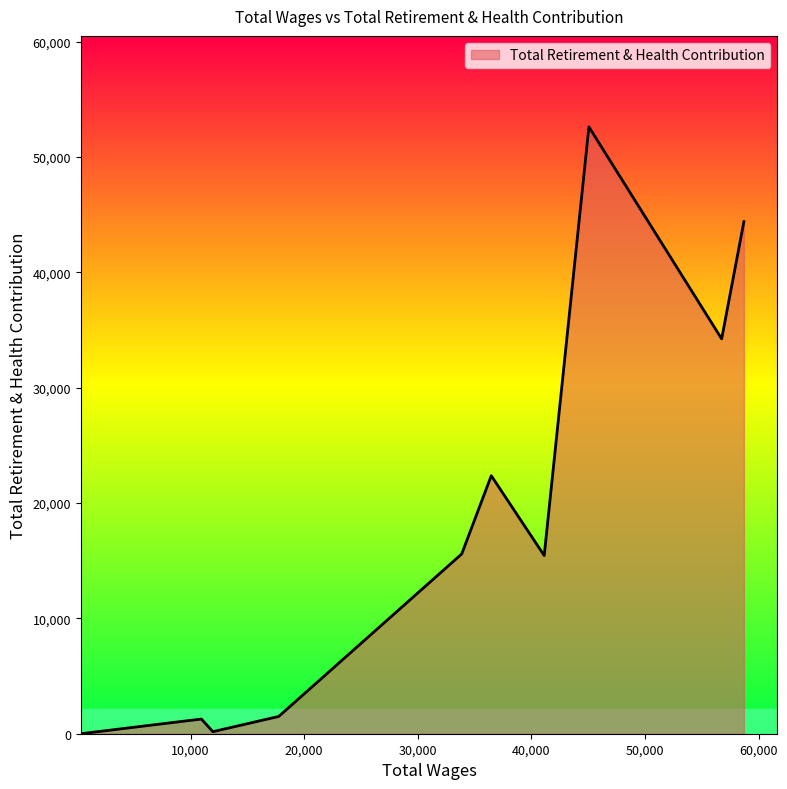

What is the greatest value displayed?

52614